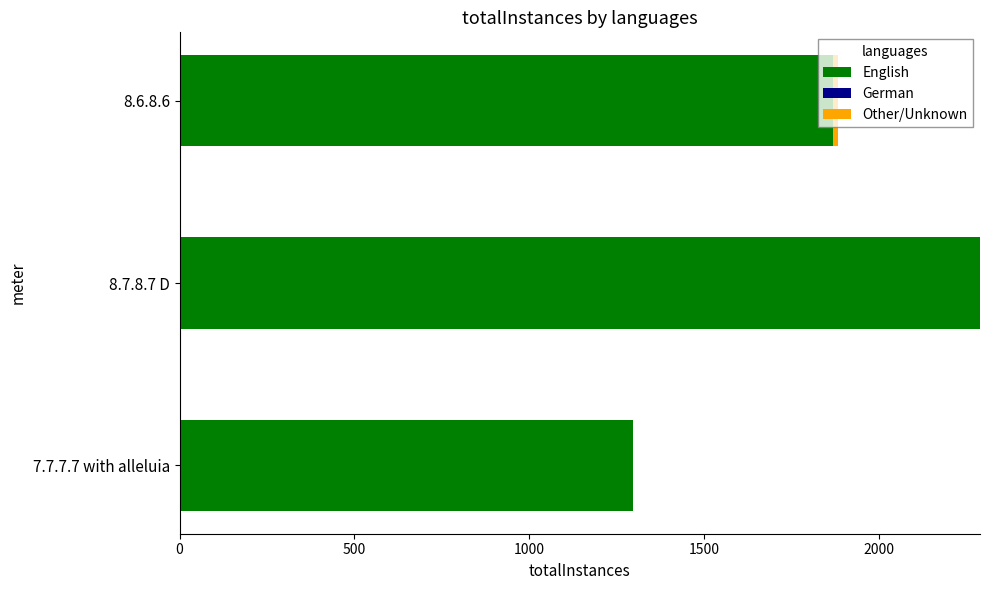

The value of English at 8.7.8.7 D is 2288. True or false?

True